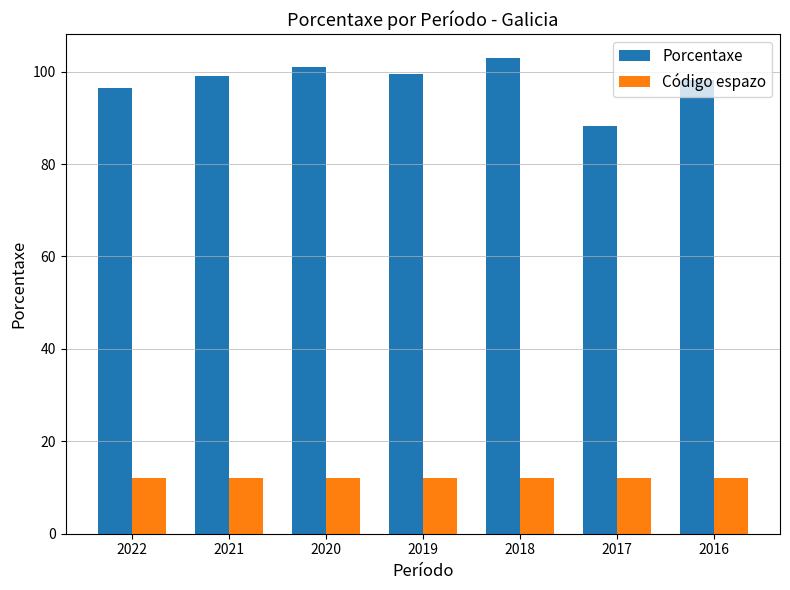

Which series has the largest total across all categories?

Porcentaxe